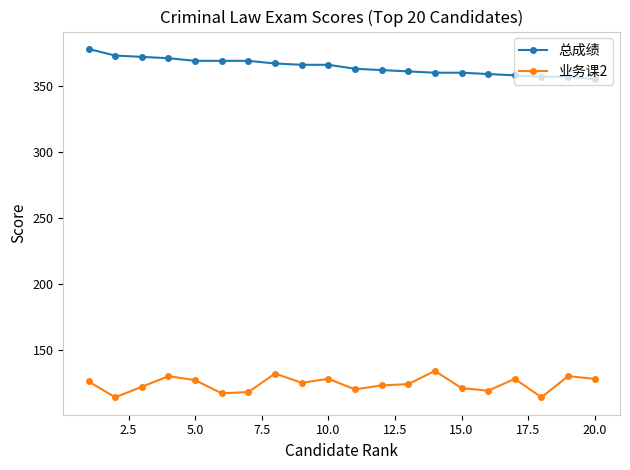

Rank the series by their maximum value, from highest to lowest.

总成绩, 业务课2